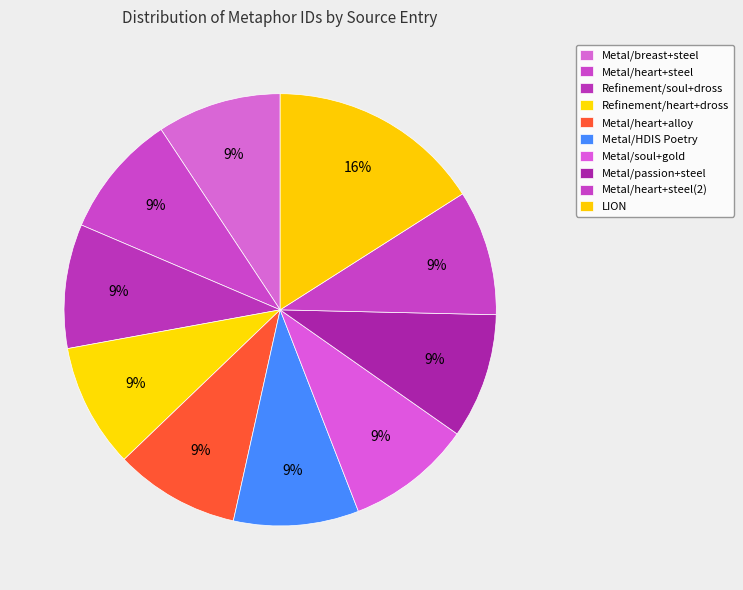

Is it true that Metal/breast+steel is 9% of the pie?

True